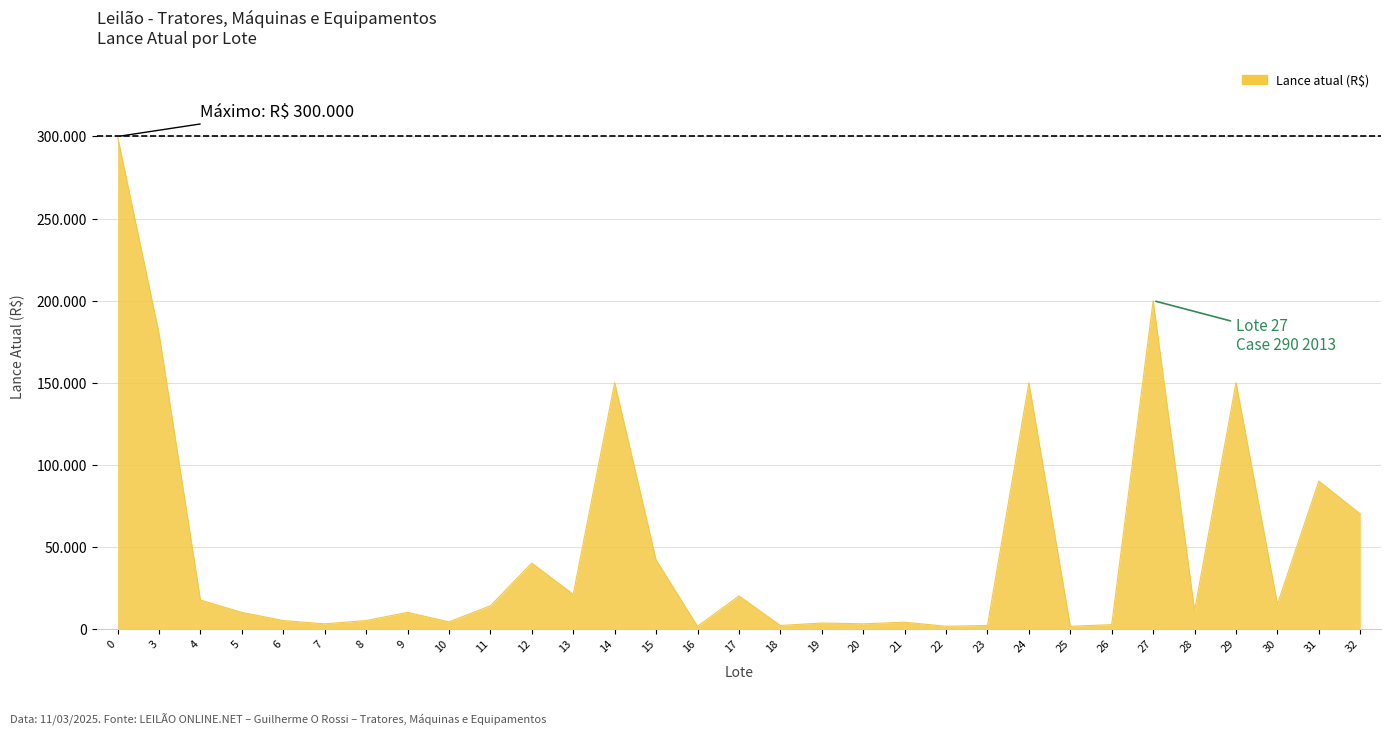

What is the change in value from 5 to 6?

-5000